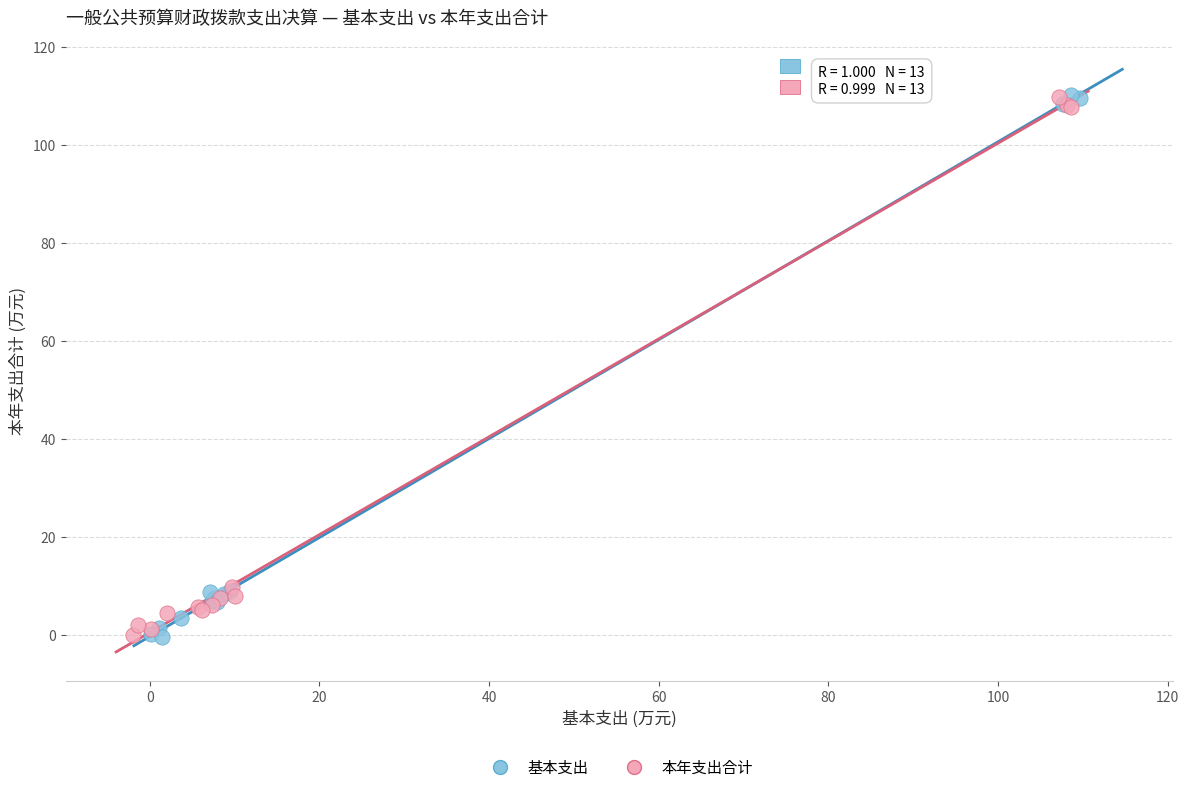

Which series has the widest spread of Y values?

基本支出